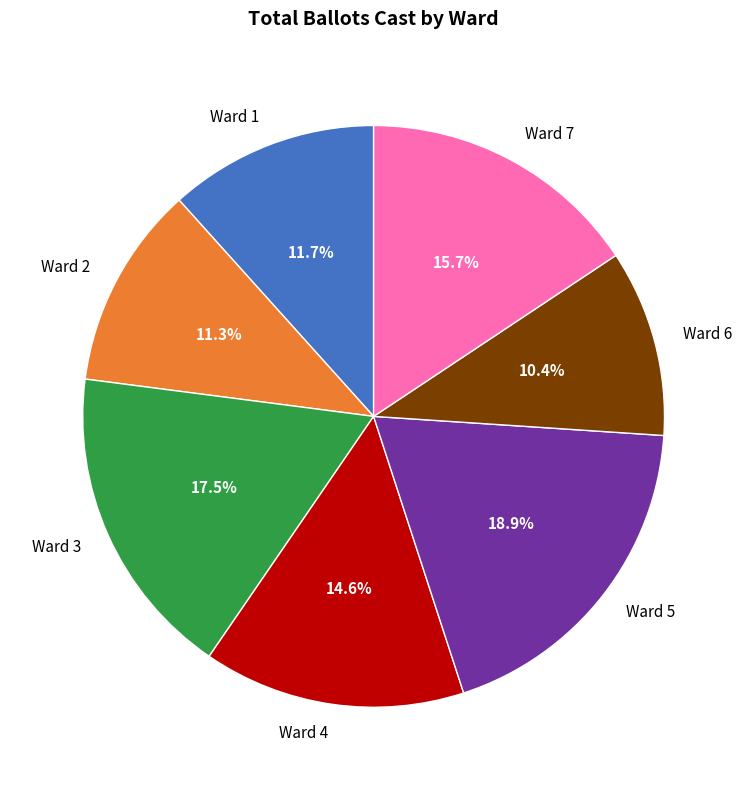

Which slice is the largest?

Ward 5